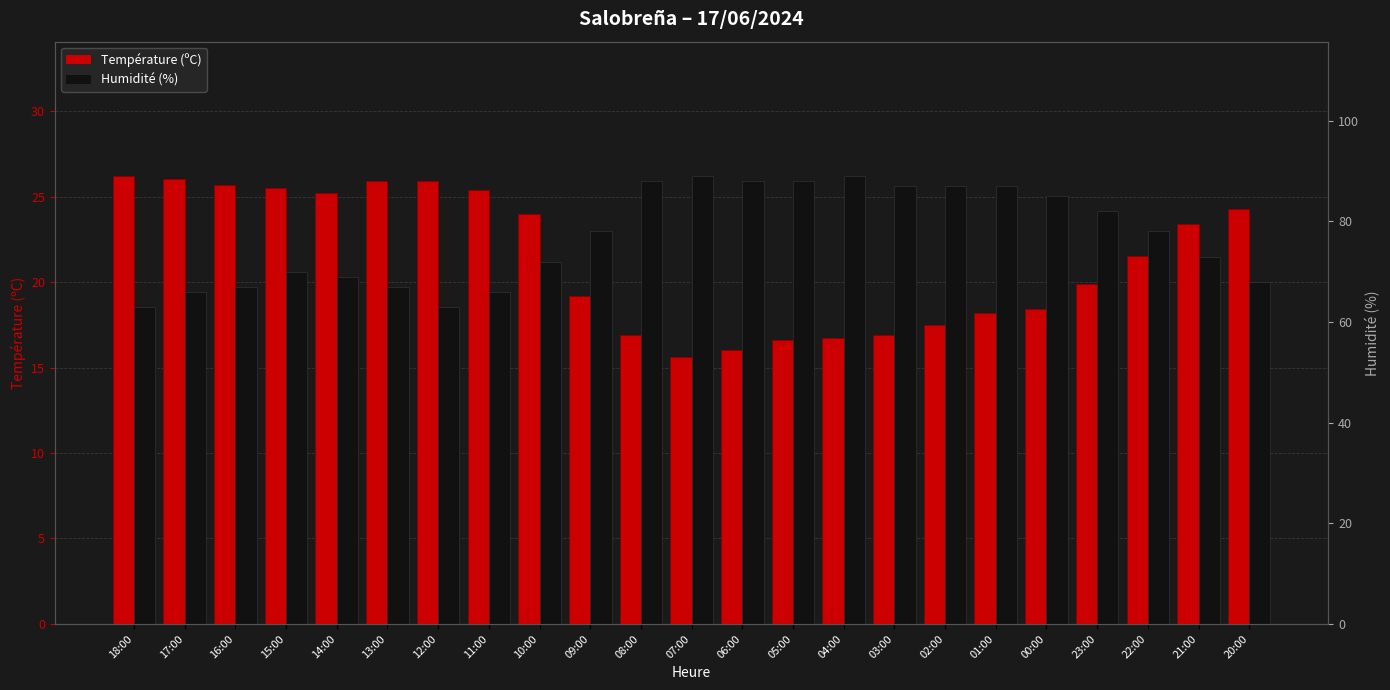

List the series in order of their peak value, lowest first.

Température (ºC), Humidité (%)